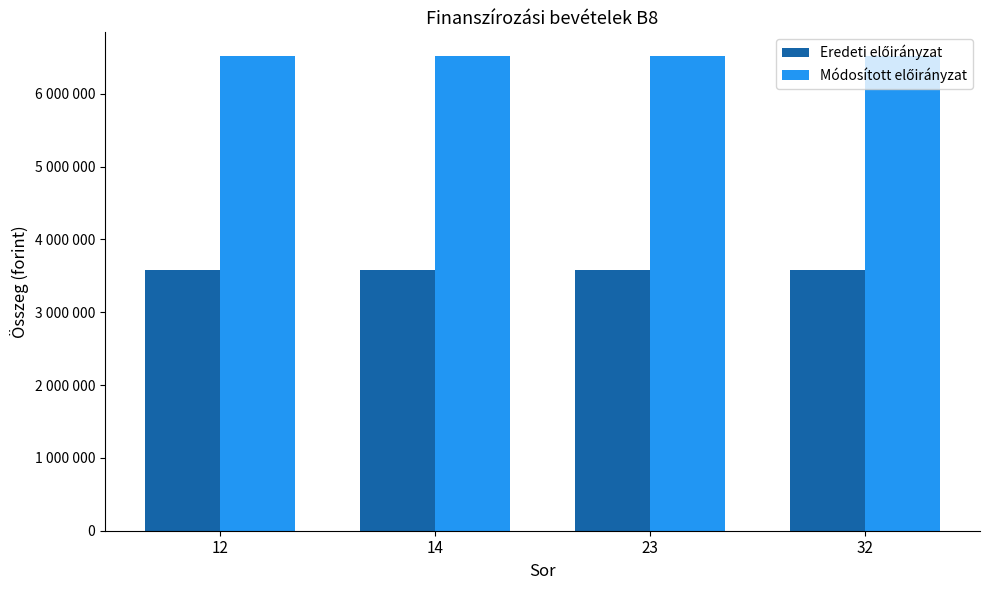

Reading left to right, extract all data points from this chart.

Eredeti előirányzat: 12=3575754	14=3575754	23=3575754	32=3575754
Módosított előirányzat: 12=6516256	14=6516256	23=6516256	32=6516256